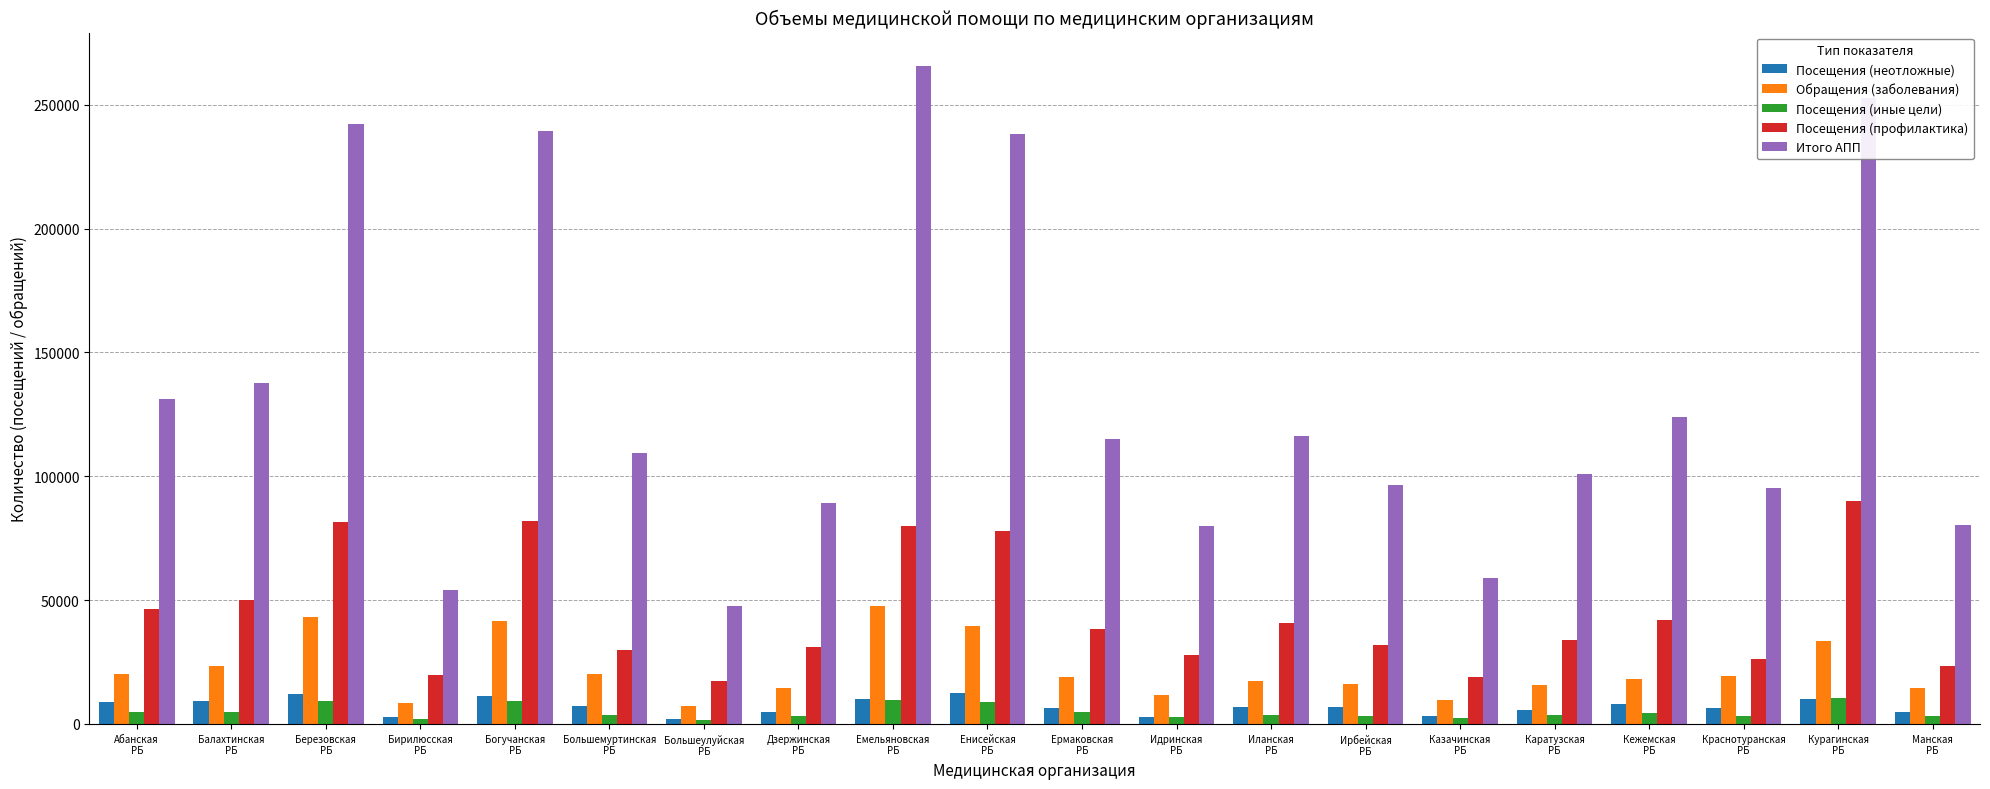

What is the average value of the Посещения (профилактика) series?

44475